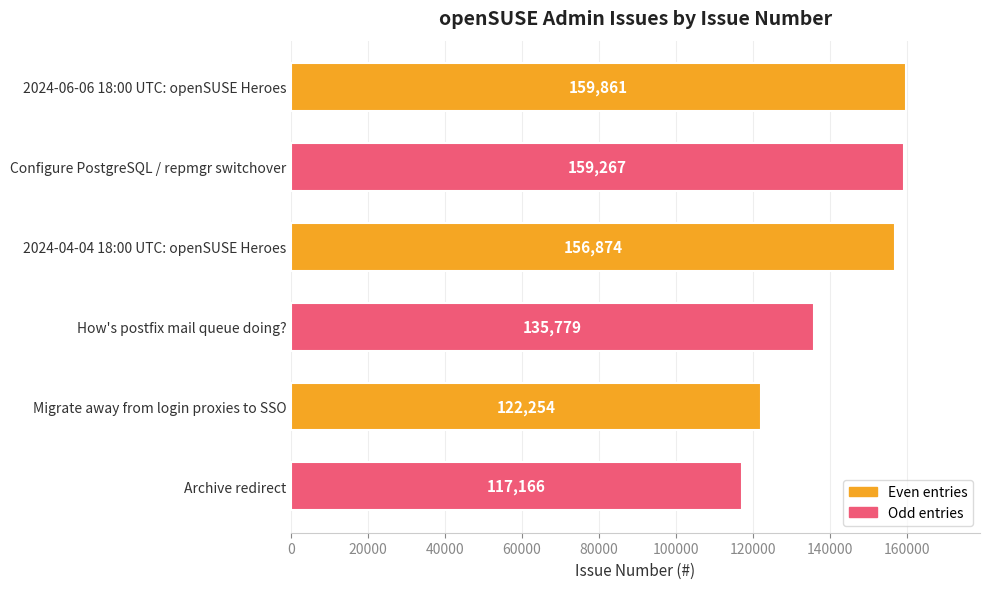

True or false: the data shows 224922 at How's postfix mail queue doing?.

False